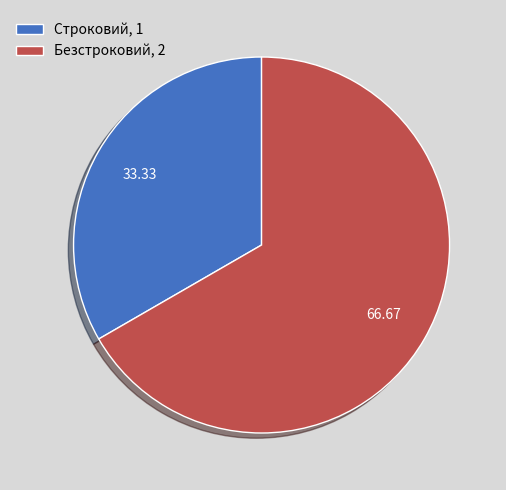

Is there any slice that represents more than half of the pie?

Yes